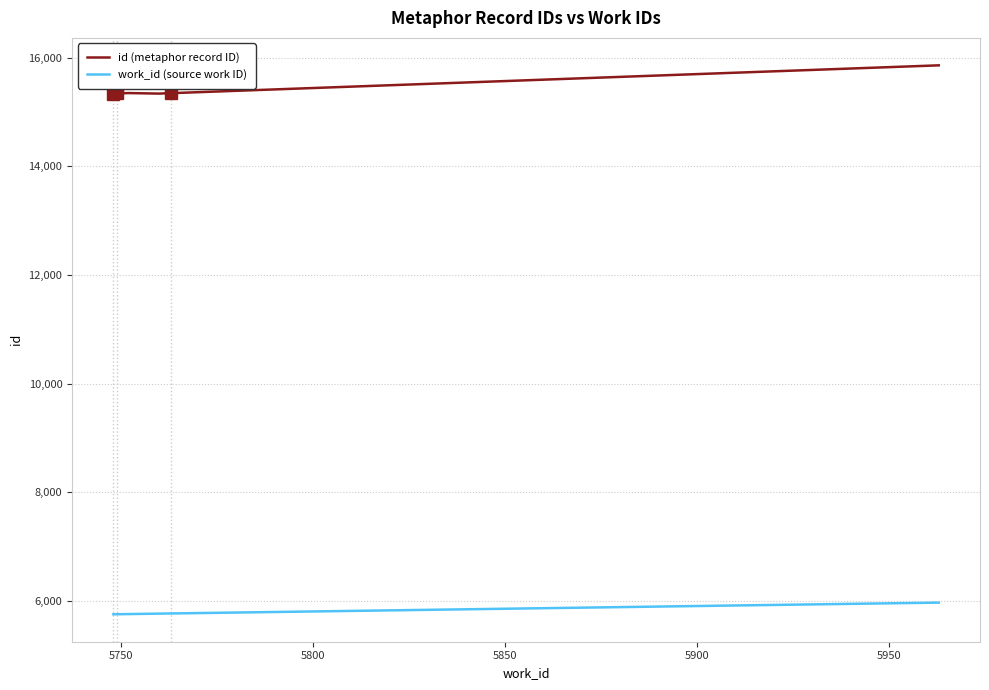

Which series has the widest spread of values?

id (metaphor record ID)